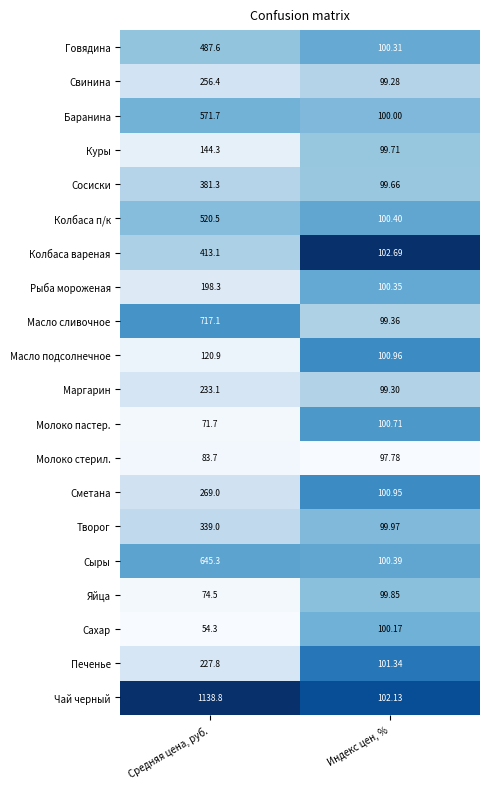

At which label does Яйца first exceed 99?

Индекс цен, %